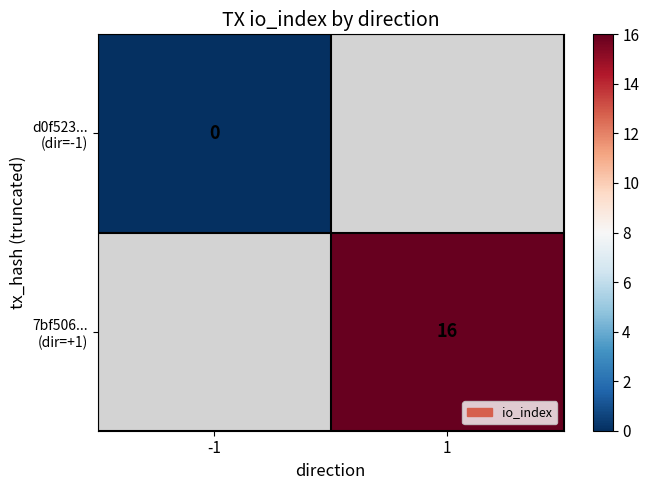

What is the maximum value shown in the chart?

16.0